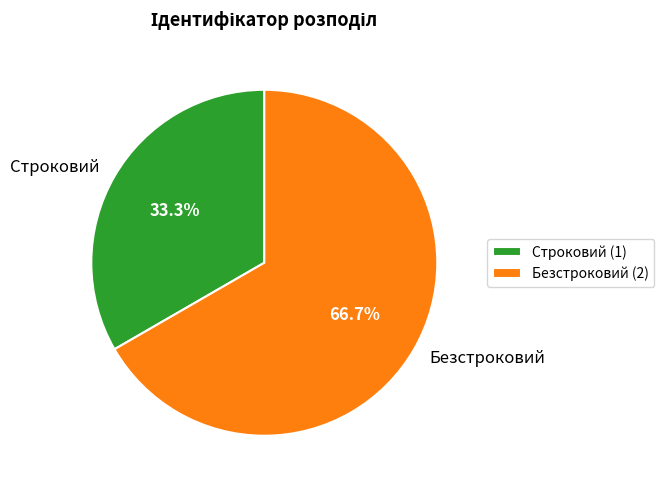

What is the majority slice?

Безстроковий